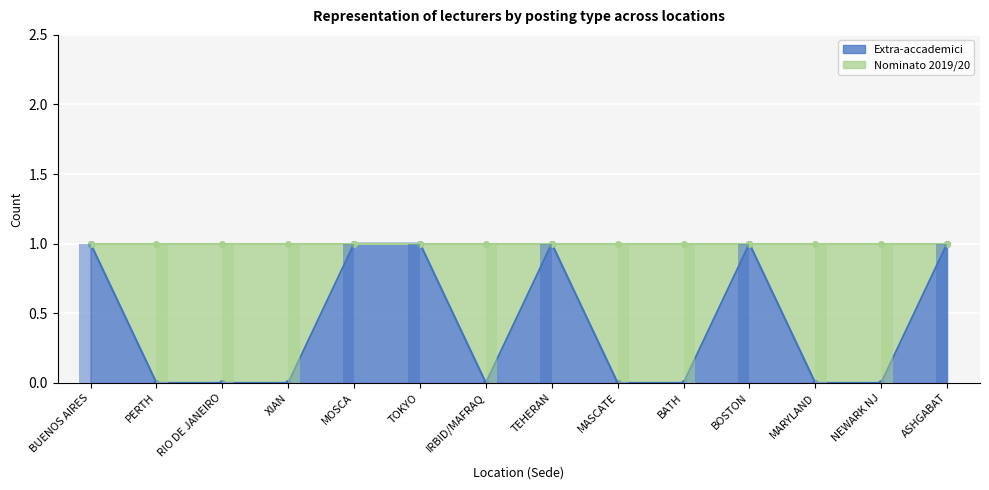

What is the label of the 12th bar from the right?

RIO DE JANEIRO